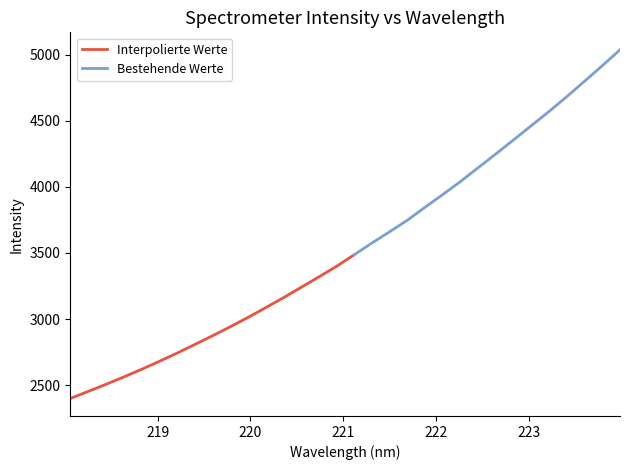

What is the highest value of the Interpolierte Werte series?

3486.6